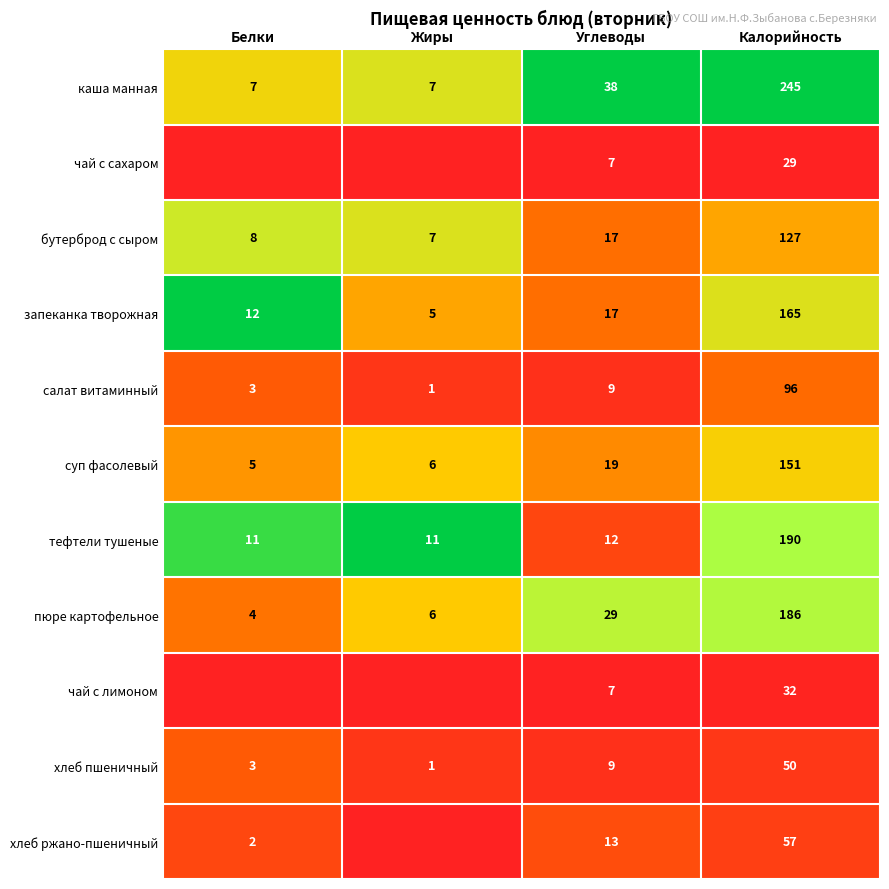

Which category has the lowest value in the хлеб пшеничный series?

Жиры